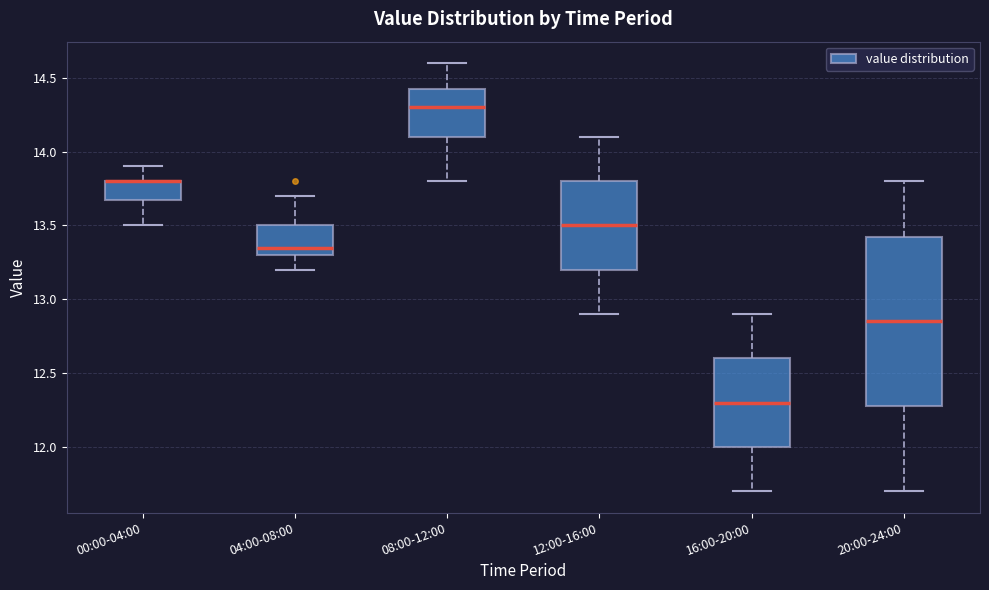

Comparing the boxes themselves (not the whiskers), which one is the tallest?

20:00-24:00